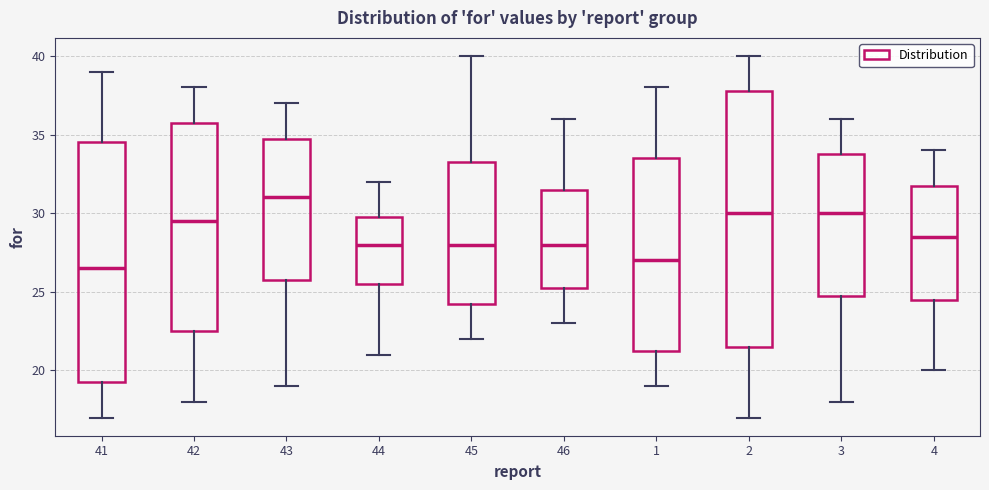

Where does the median line of the box at x = 1 sit on the y-axis? The values are not printed on the chart, so give them approximately, as read against the axis.

27.0